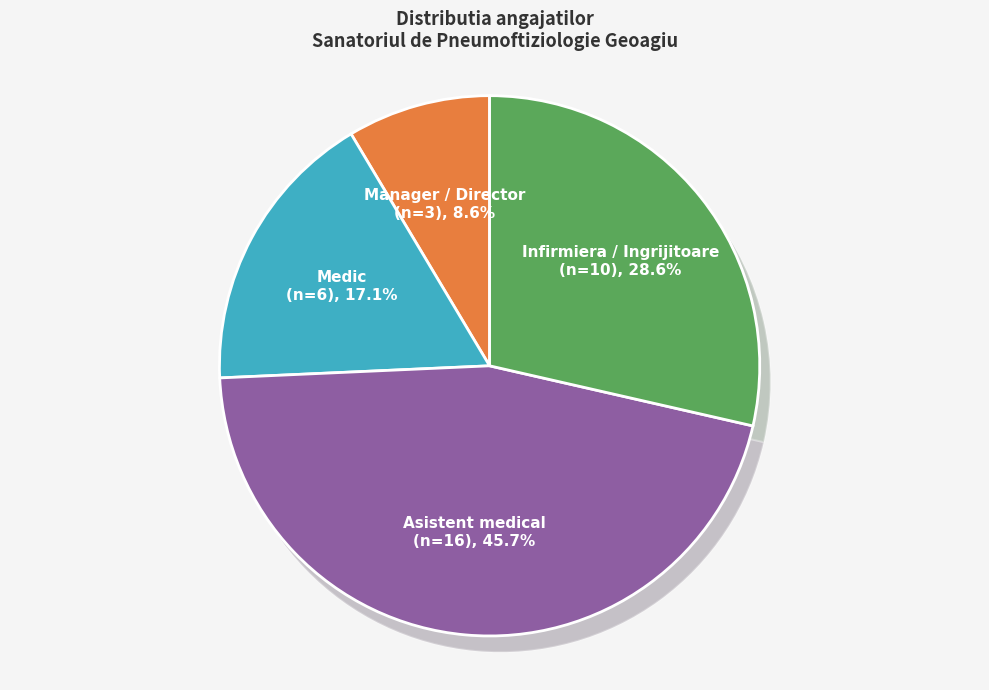

Approximately how many times larger is the value at Medic compared to Asistent medical?

0.4